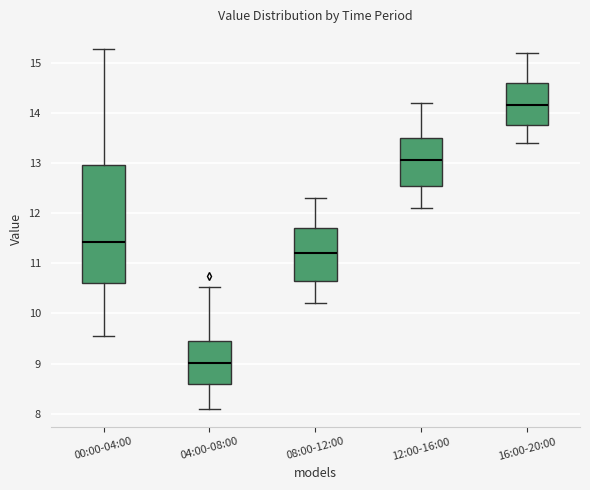

Reading left to right, read every box against the y-axis: the position of its median line, the range the box covers, and the ends of its whiskers. The values are not printed on the chart, so give them approximately, as read against the axis.

00:00-04:00: median 11.4, box 10.6 to 13.0, whiskers 9.6 to 15.3
04:00-08:00: median 9.0, box 8.6 to 9.5, whiskers 8.1 to 10.5
08:00-12:00: median 11.2, box 10.7 to 11.7, whiskers 10.2 to 12.3
12:00-16:00: median 13.1, box 12.6 to 13.5, whiskers 12.1 to 14.2
16:00-20:00: median 14.2, box 13.8 to 14.6, whiskers 13.4 to 15.2